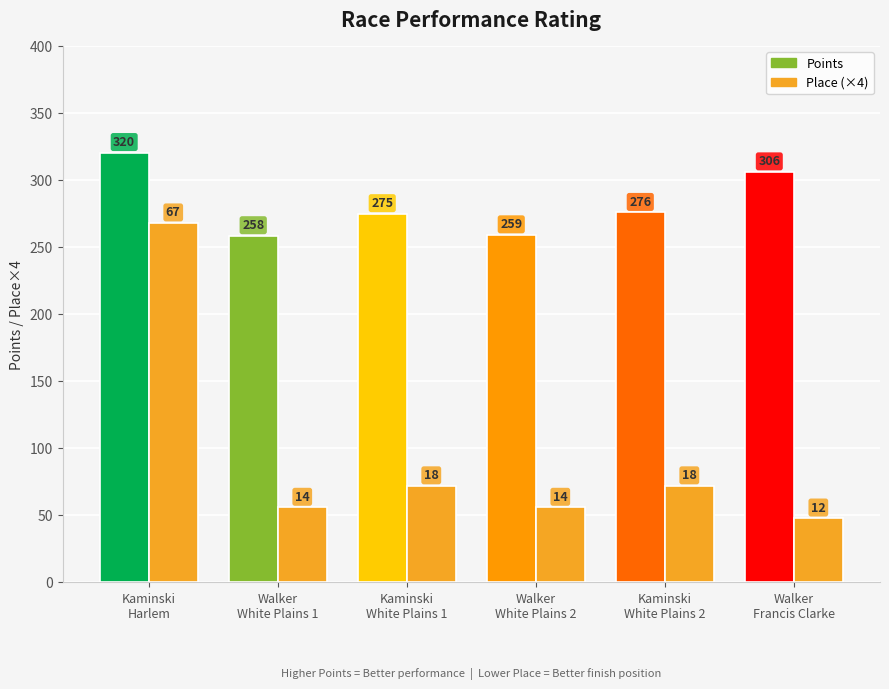

How many bars are there in each group?

2